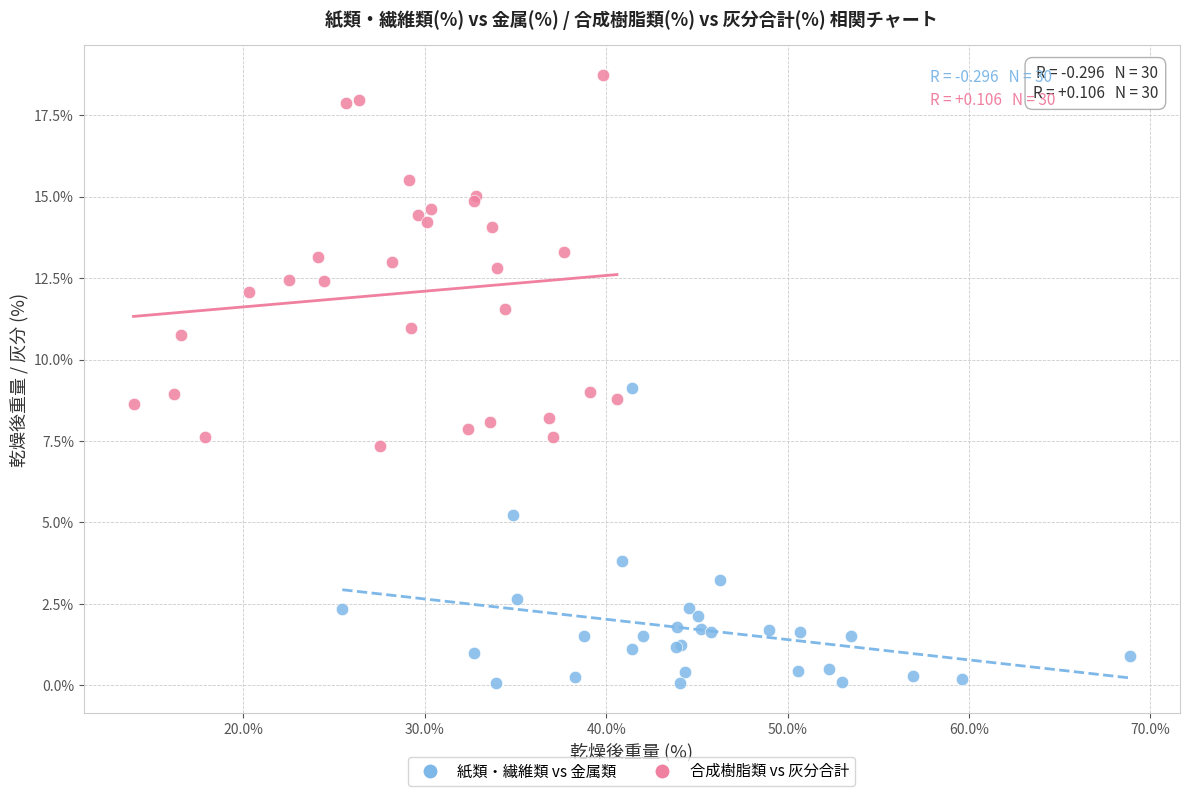

What are all the series names shown in the legend?

紙類・繊維類 vs 金属類, 合成樹脂類 vs 灰分合計